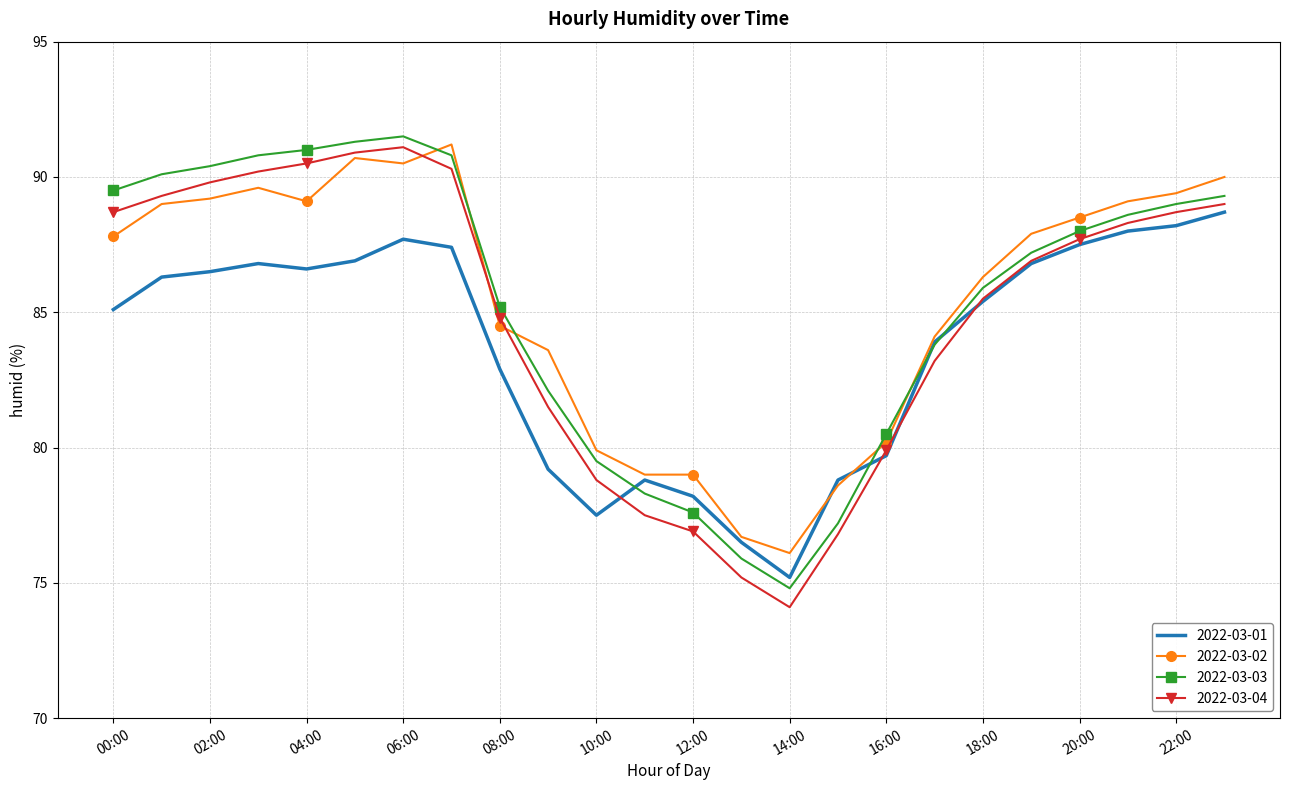

Which series has the largest range (max minus min)?

2022-03-04